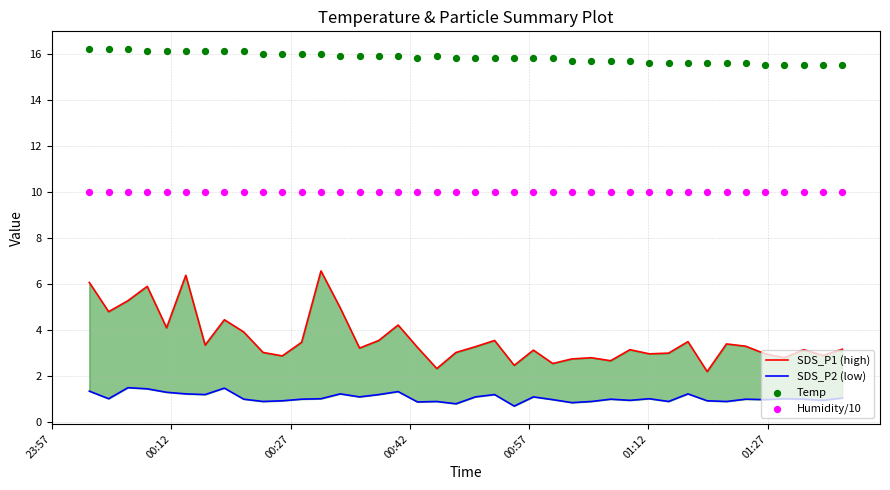

Which series contains the lowest Y value?

SDS_P2 (low)